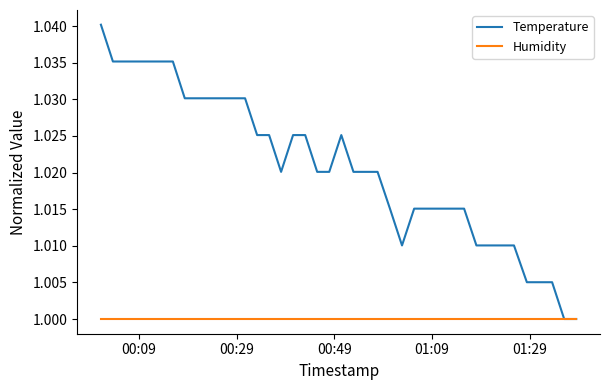

List the series in order of their peak value, lowest first.

Humidity, Temperature